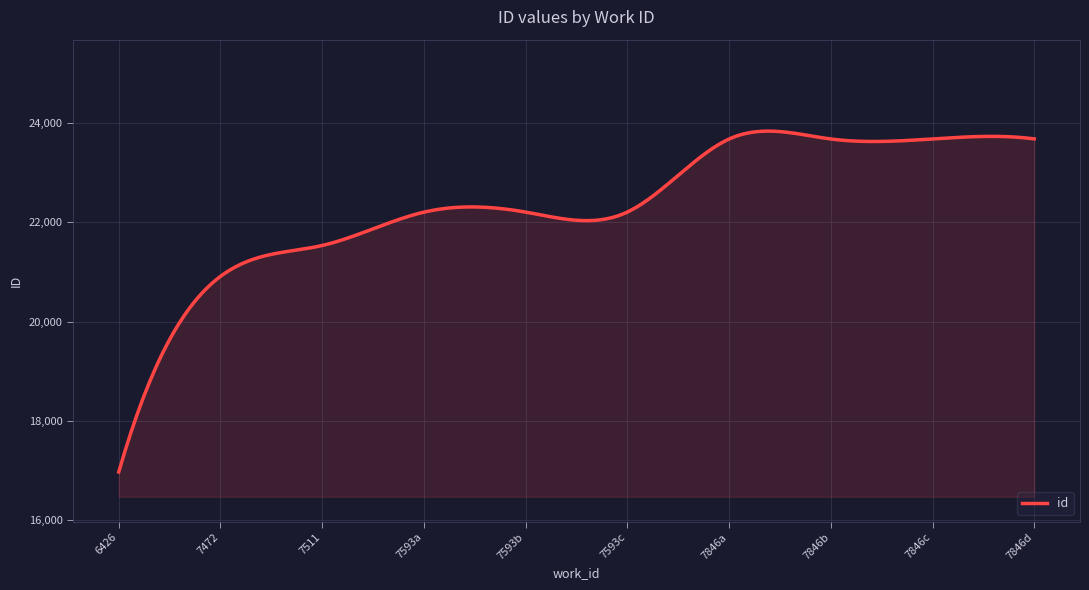

What is the minimum value shown in the chart?

16968.0